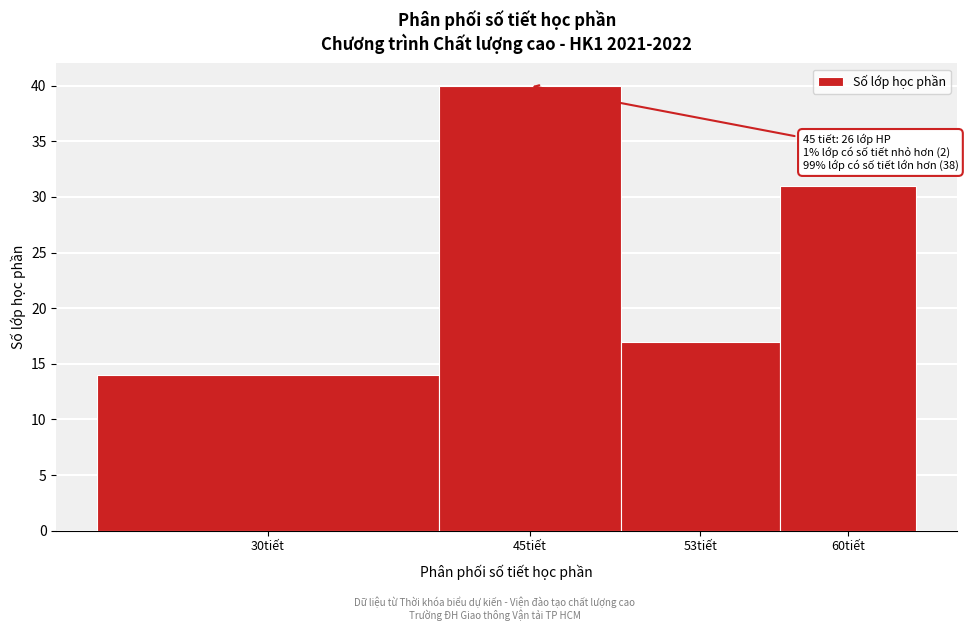

Reading right to left, transcribe all the data shown in this chart.

60tiết=31	53tiết=17	45tiết=40	30tiết=14